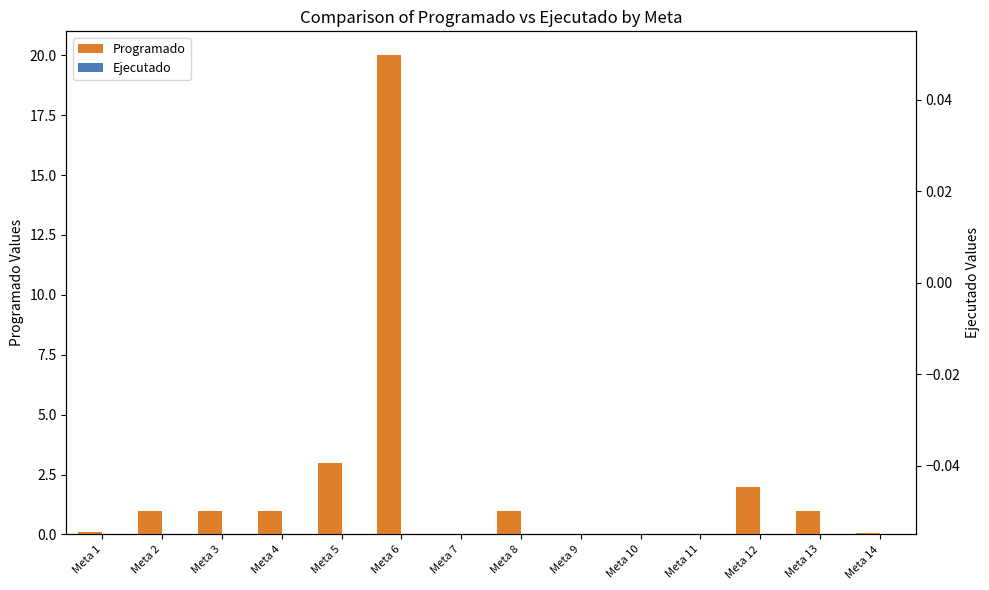

Reading left to right, what are all the values shown in this chart?

Programado: 0.1	1.0	1.0	1.0	3.0	20.0	0.0	1.0	0.0	0.0	0.0	2.0	1.0	0.1
Ejecutado: 0.0	0.0	0.0	0.0	0.0	0.0	0.0	0.0	0.0	0.0	0.0	0.0	0.0	0.0